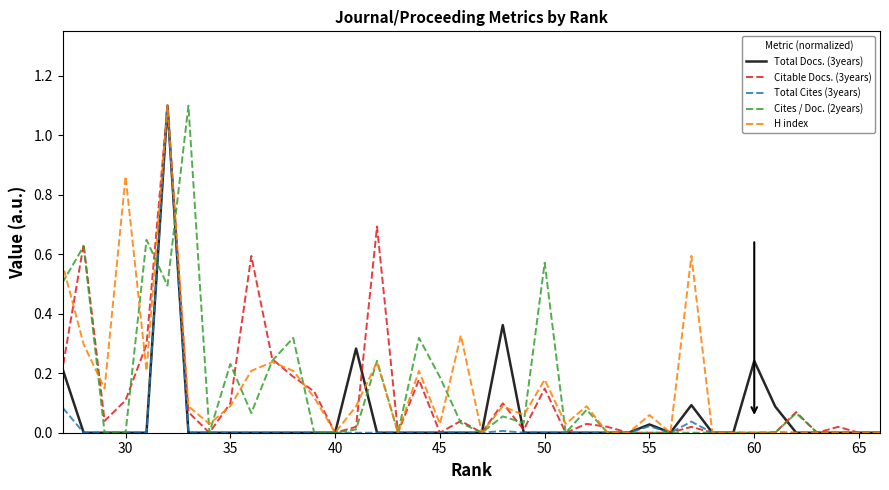

True or false: Total Docs. (3years) has a value of 0.5 at 38.

False